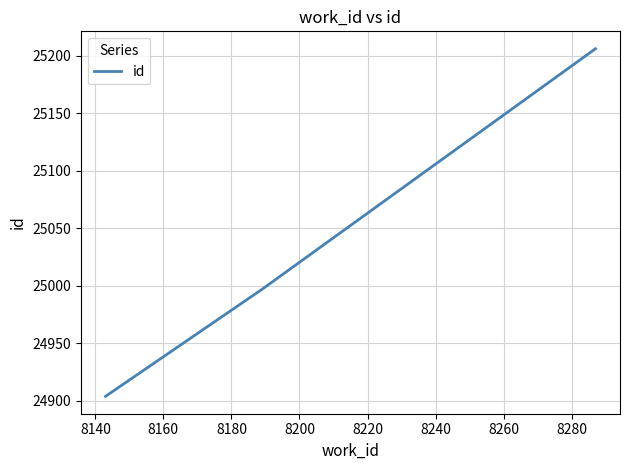

What is the smallest value displayed?

24904